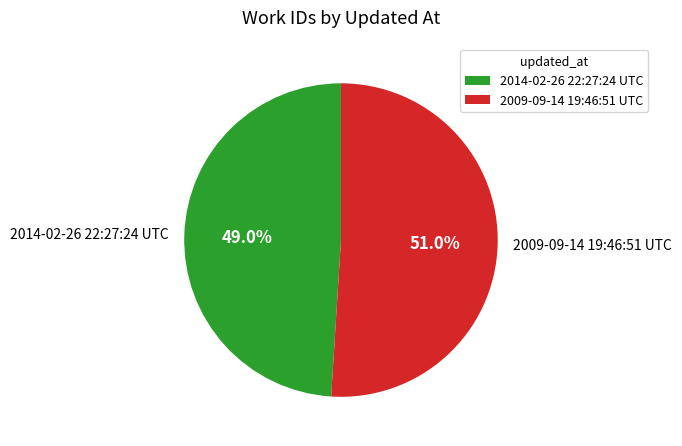

Which category accounts for the majority?

2009-09-14 19:46:51 UTC